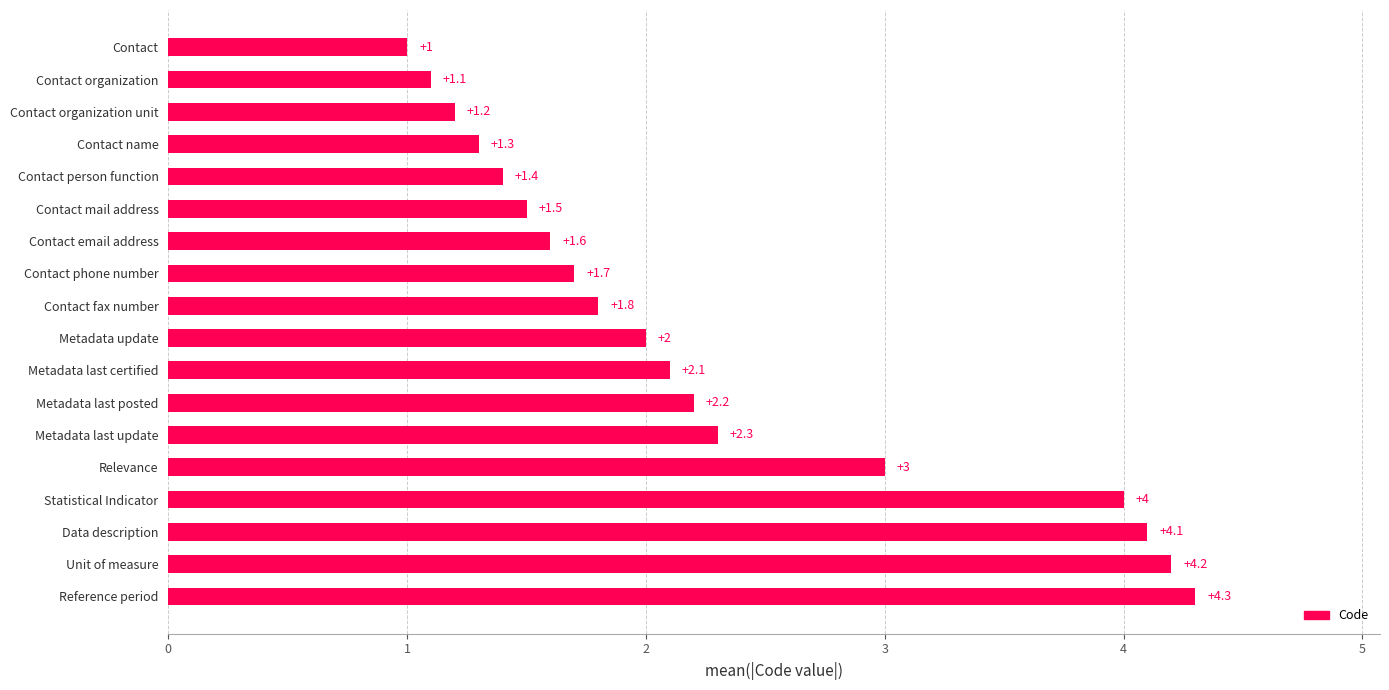

Reading bottom to top, extract all data points from this chart.

Reference period=4.3	Unit of measure=4.2	Data description=4.1	Statistical Indicator=4.0	Relevance=3.0	Metadata last update=2.3	Metadata last posted=2.2	Metadata last certified=2.1	Metadata update=2.0	Contact fax number=1.8	Contact phone number=1.7	Contact email address=1.6	Contact mail address=1.5	Contact person function=1.4	Contact name=1.3	Contact organization unit=1.2	Contact organization=1.1	Contact=1.0